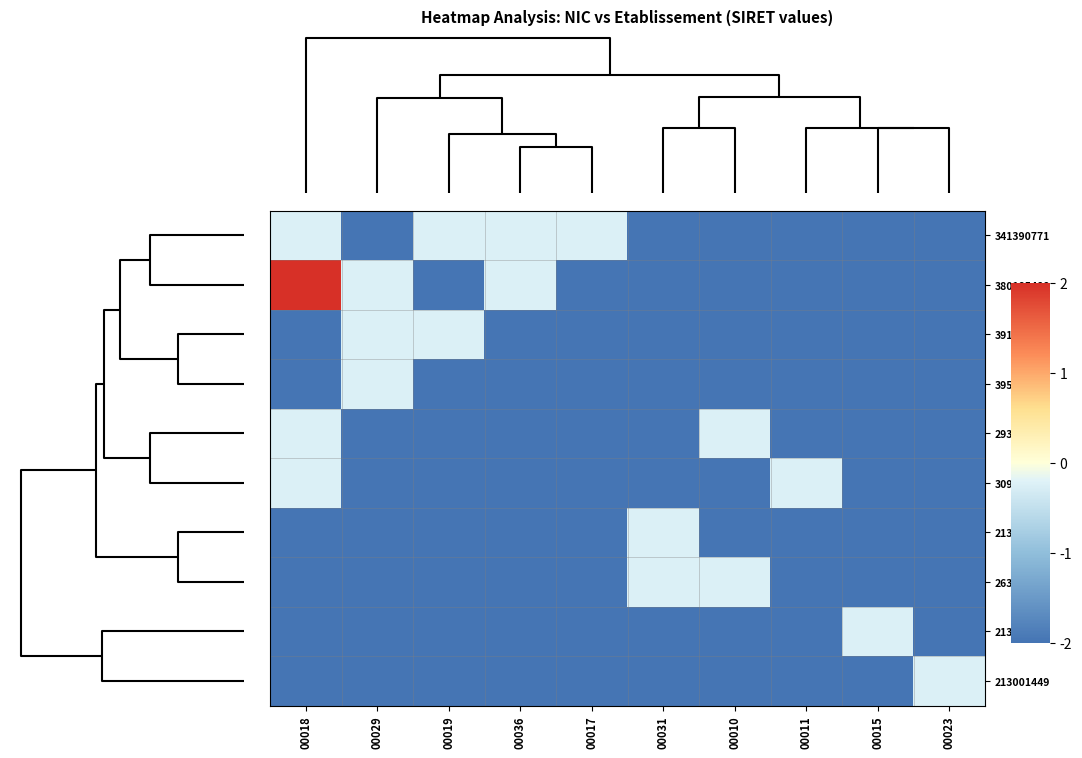

Which label corresponds to the largest value in the chart?

00018